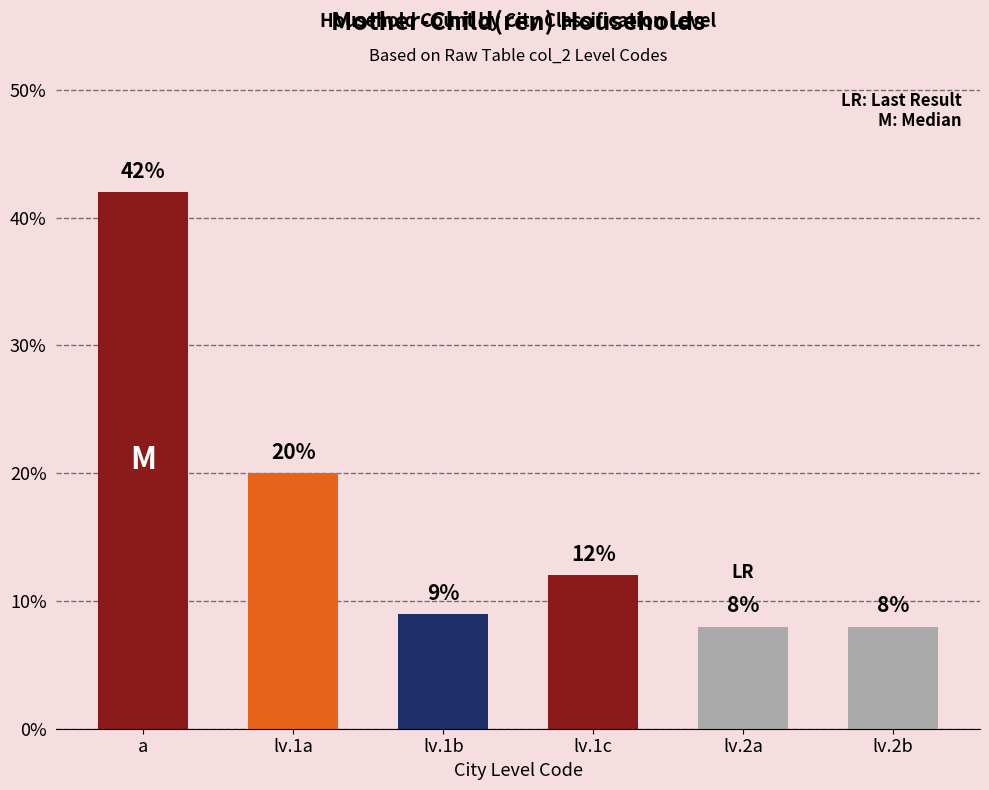

What value does the data have at lv.2a?

8